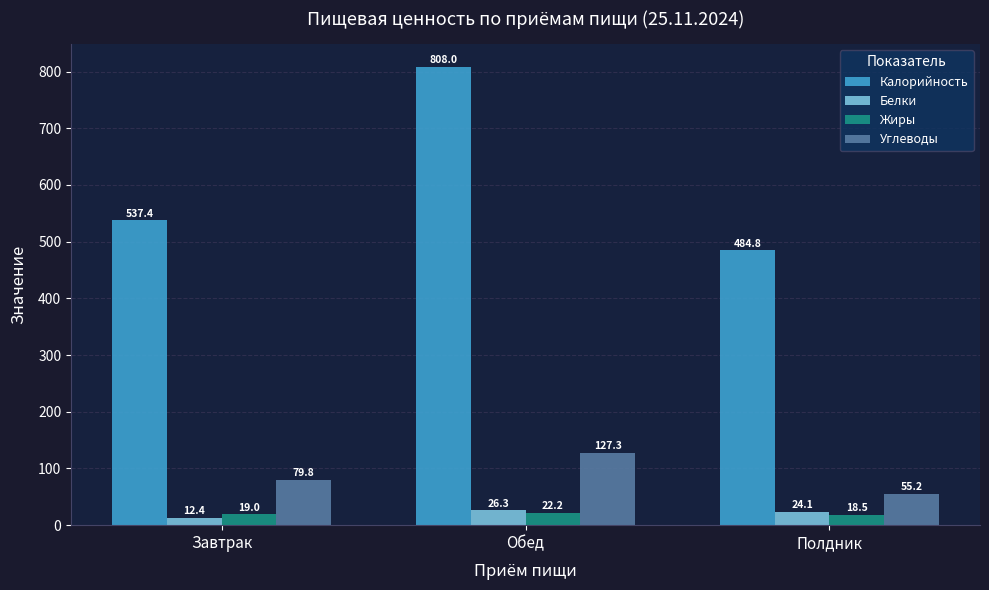

Reading left to right, transcribe all the data shown in this chart.

Калорийность: 537.4	808.0	484.8
Белки: 12.4	26.3	24.1
Жиры: 19.0	22.2	18.5
Углеводы: 79.8	127.3	55.2